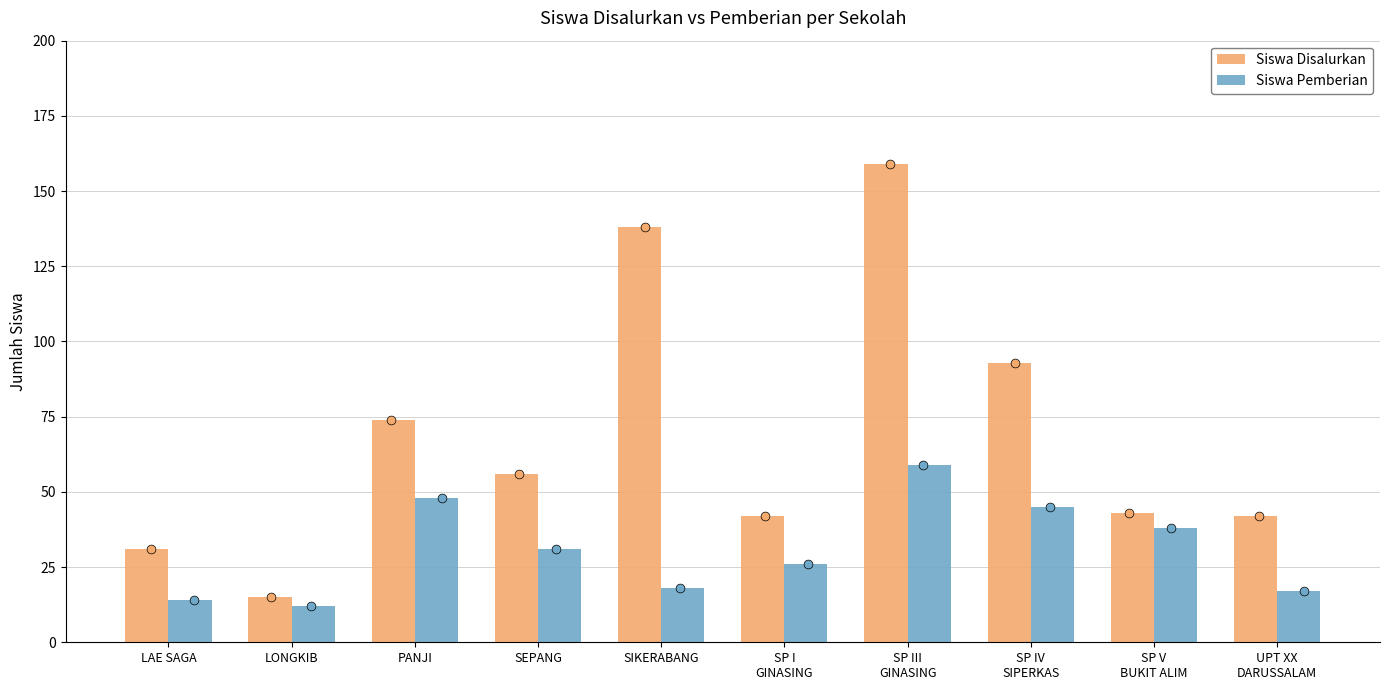

Is the value of Siswa Disalurkan at LAE SAGA greater than the value of Siswa Pemberian at UPT XX
DARUSSALAM?

Yes